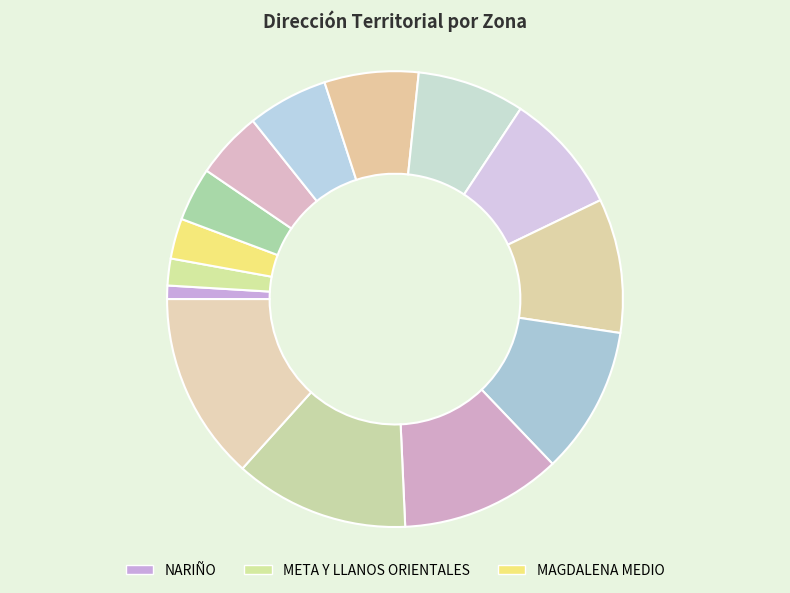

How many slices are in this pie chart?

14